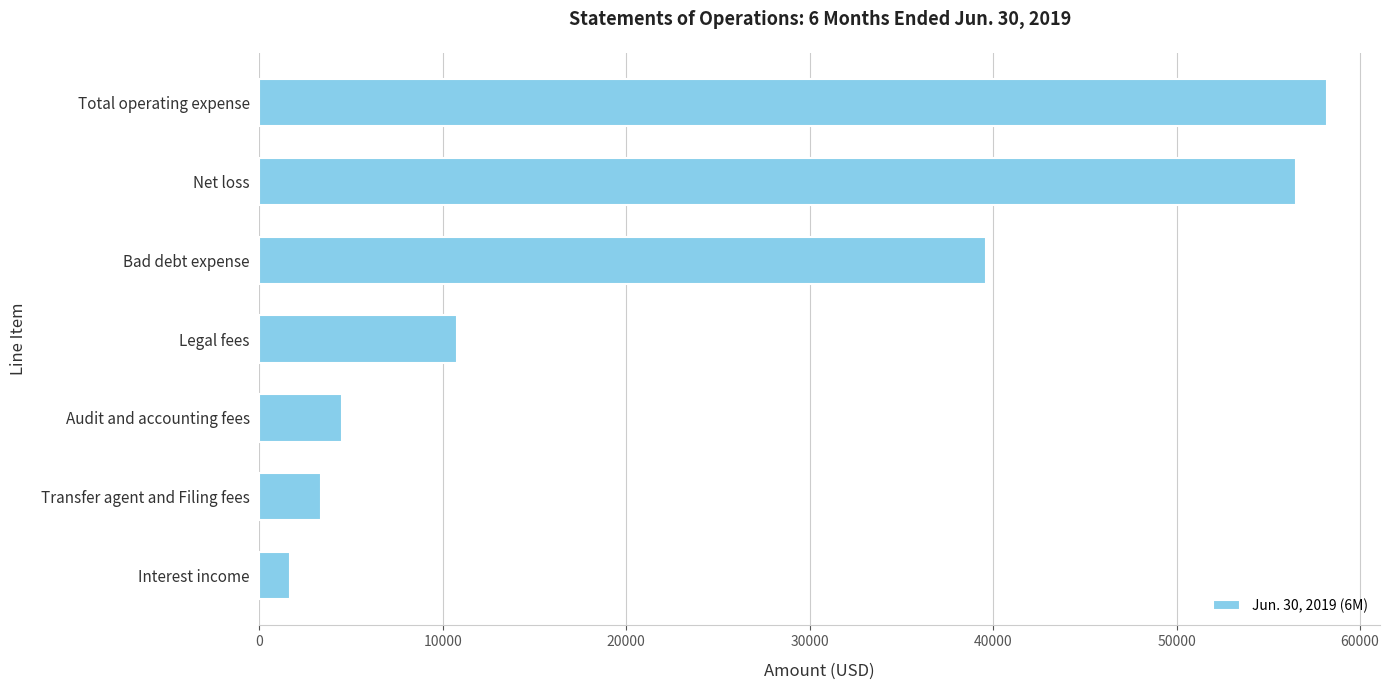

The chart shows a value of 56511 at Net loss. True or false?

True